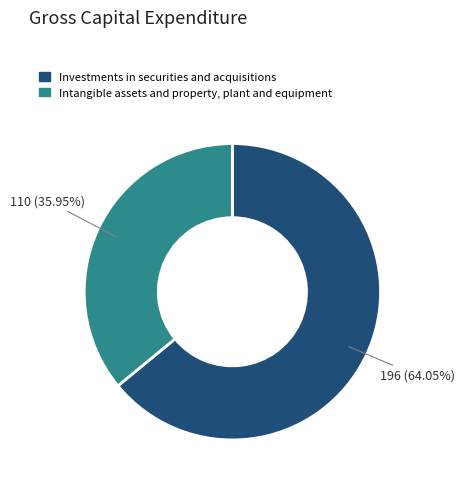

Do Investments in securities and acquisitions and Intangible assets and property, plant and equipment together represent more than half of the pie?

Yes